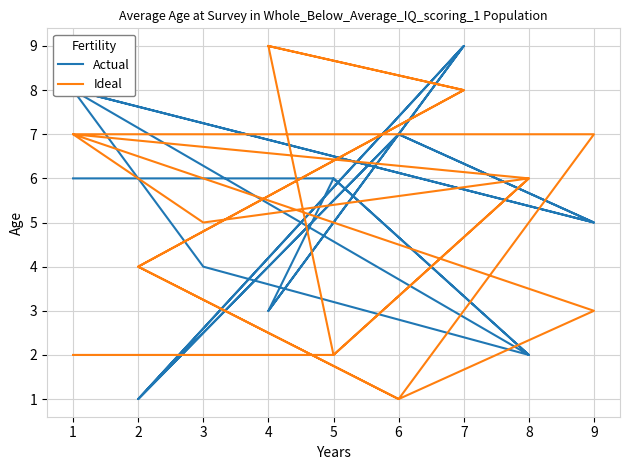

How many interior local peaks does the Ideal series have?

3